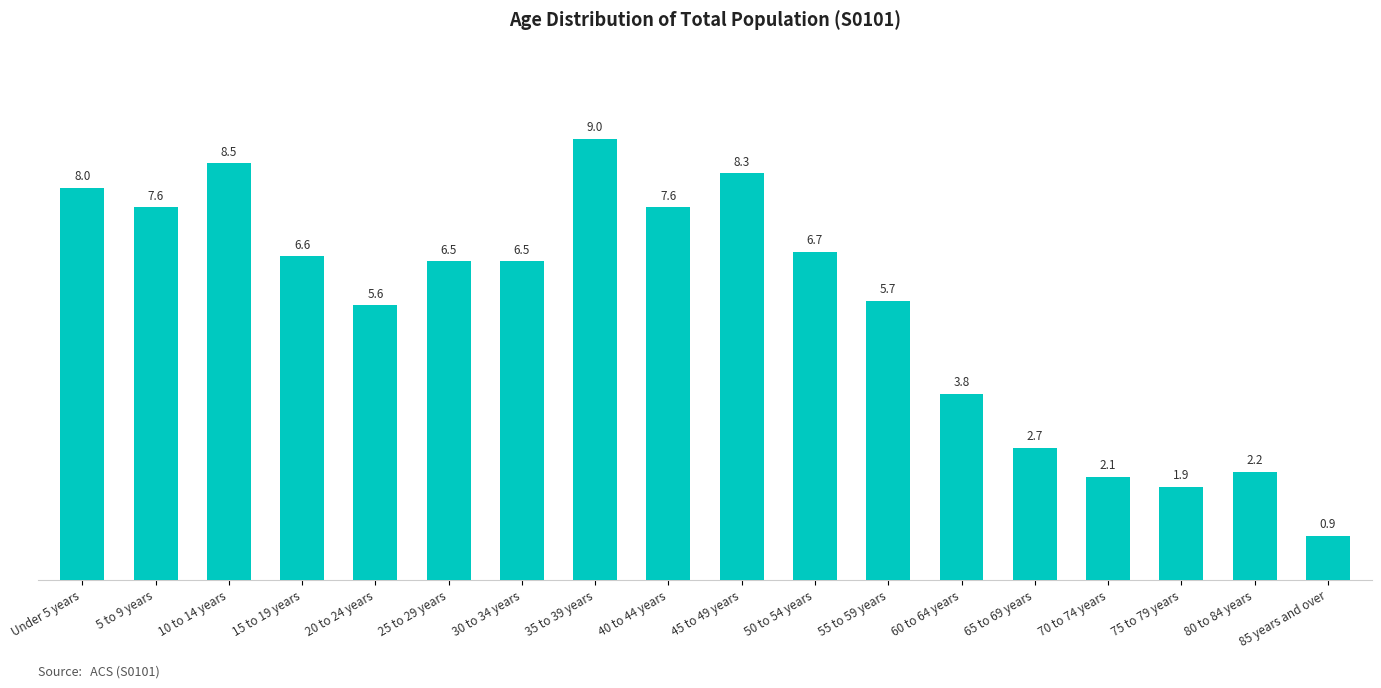

What is the sum of the values at 10 to 14 years and 30 to 34 years?

15.0